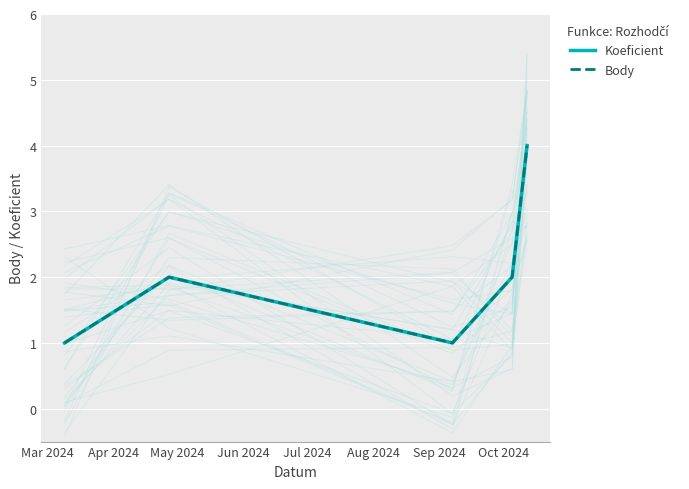

Which series has the largest total across all categories?

Koeficient